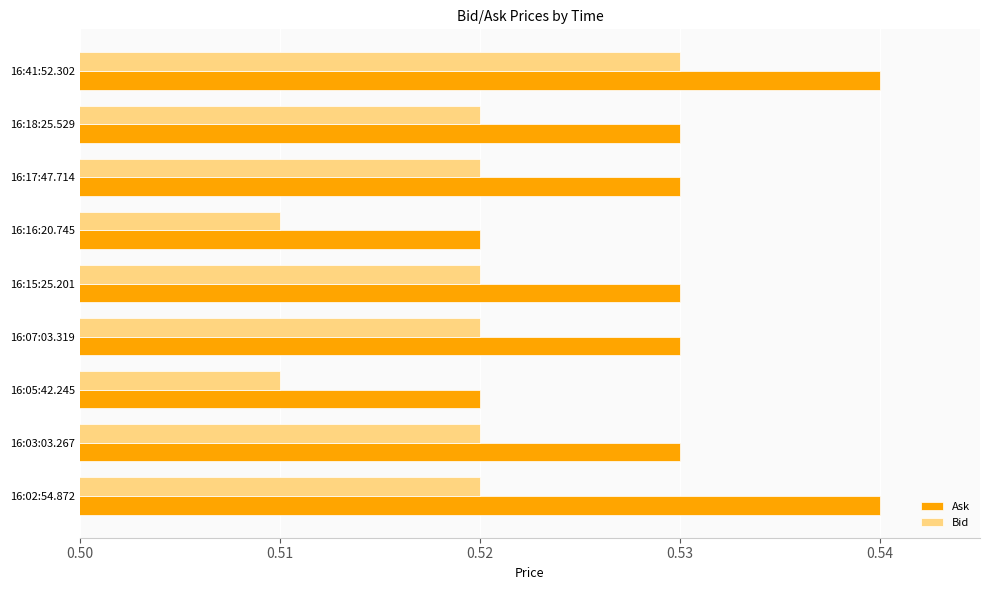

Count the Bid values in the range 0 to 1.

9